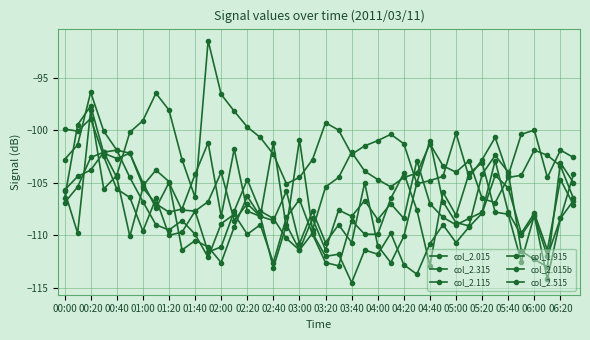

What is the minimum value for col_2.015b?

-113.0